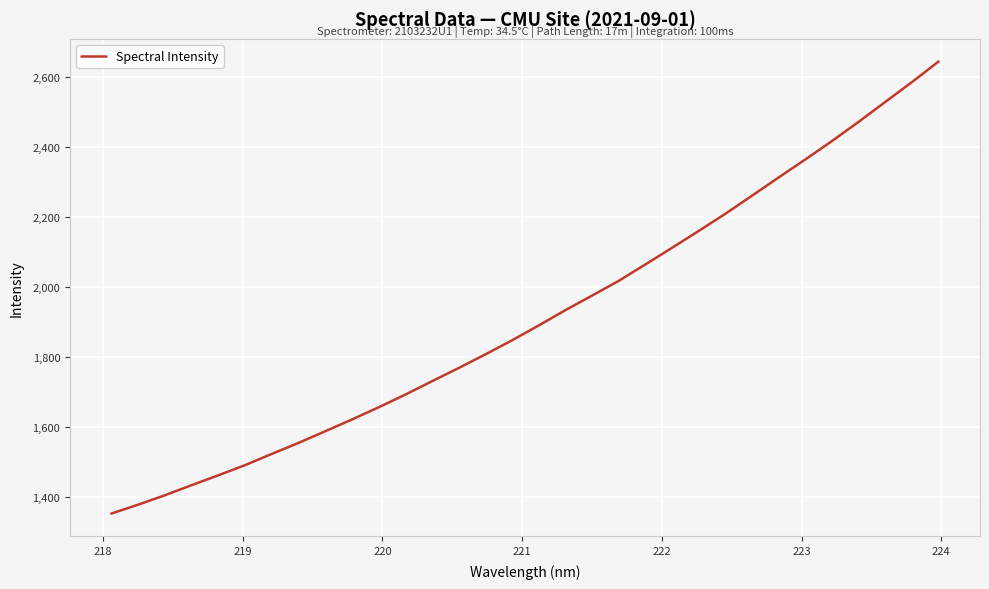

What is the greatest value displayed?

2643.3